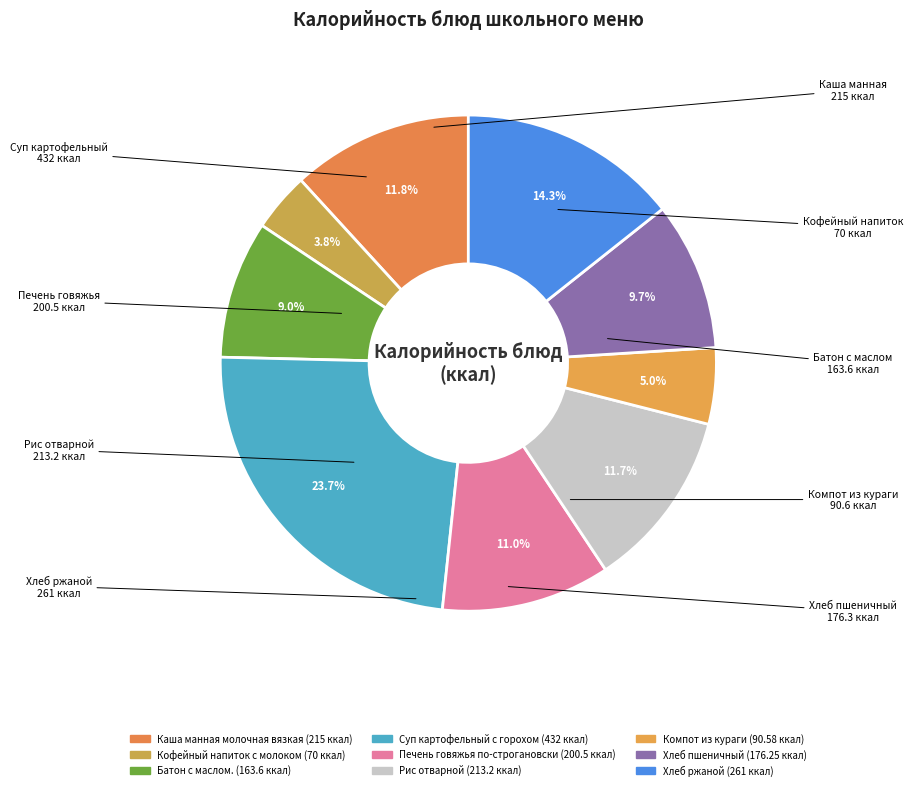

Rank the categories by value from highest to lowest.

Суп картофельный с горохом, Хлеб ржаной, Каша манная молочная вязкая, Рис отварной, Печень говяжья по-строгановски, Хлеб пшеничный, Батон с маслом., Компот из кураги, Кофейный напиток с молоком